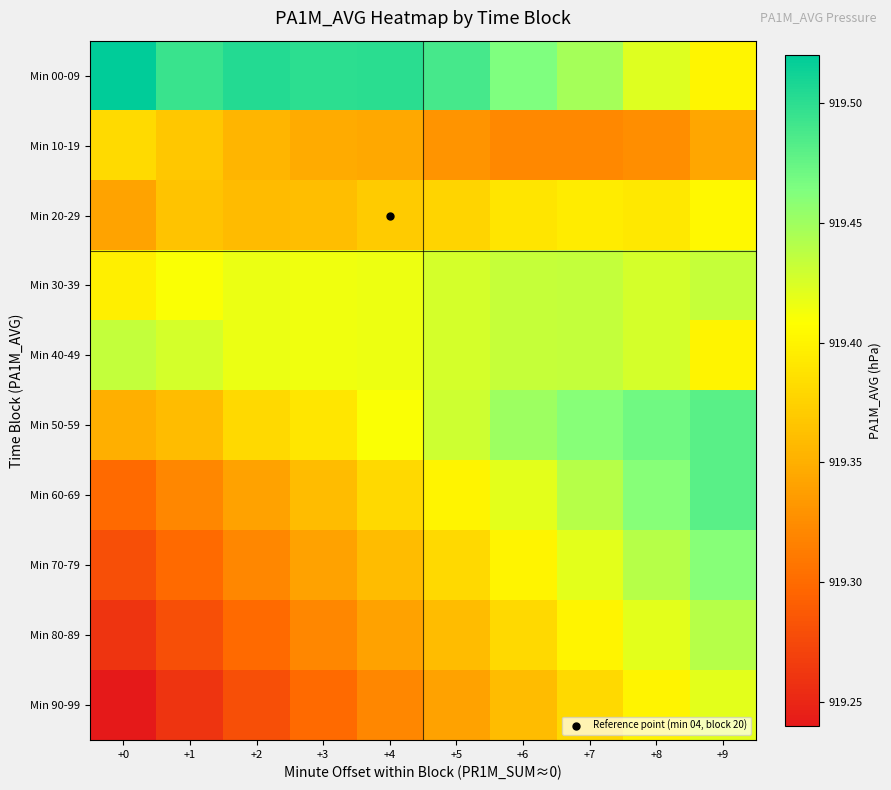

Between +3 and +8, which is larger?

+3